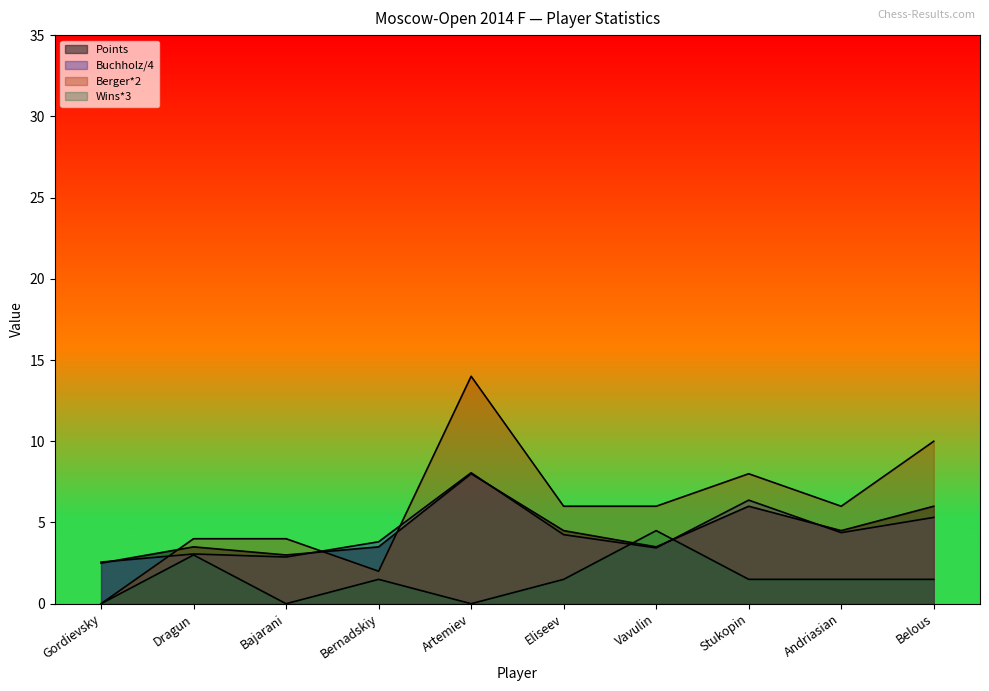

Reading right to left, what are all the values shown in this chart?

Points: Belous=6.0	Andriasian=4.5	Stukopin=6.0	Vavulin=3.5	Eliseev=4.5	Artemiev=8.0	Bernadskiy=3.5	Bajarani=3.0	Dragun=3.5	Gordievsky=2.5
Buchholz: Belous=5.3	Andriasian=4.4	Stukopin=6.4	Vavulin=3.4	Eliseev=4.2	Artemiev=8.1	Bernadskiy=3.8	Bajarani=2.9	Dragun=3.1	Gordievsky=2.6
Berger: Belous=10.0	Andriasian=6.0	Stukopin=8.0	Vavulin=6.0	Eliseev=6.0	Artemiev=14.0	Bernadskiy=2.0	Bajarani=4.0	Dragun=4.0	Gordievsky=0.0
Wins: Belous=1.5	Andriasian=1.5	Stukopin=1.5	Vavulin=4.5	Eliseev=1.5	Artemiev=0.0	Bernadskiy=1.5	Bajarani=0.0	Dragun=3.0	Gordievsky=0.0